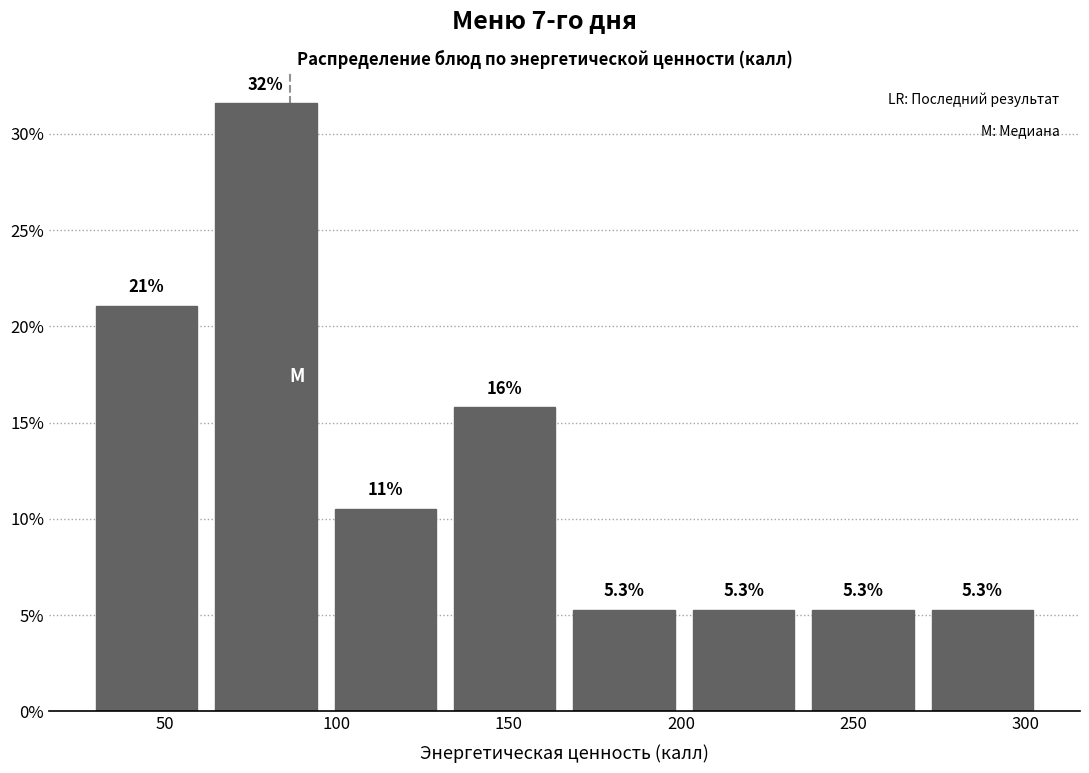

Which range on the x-axis has the tallest bar?

65 to 100